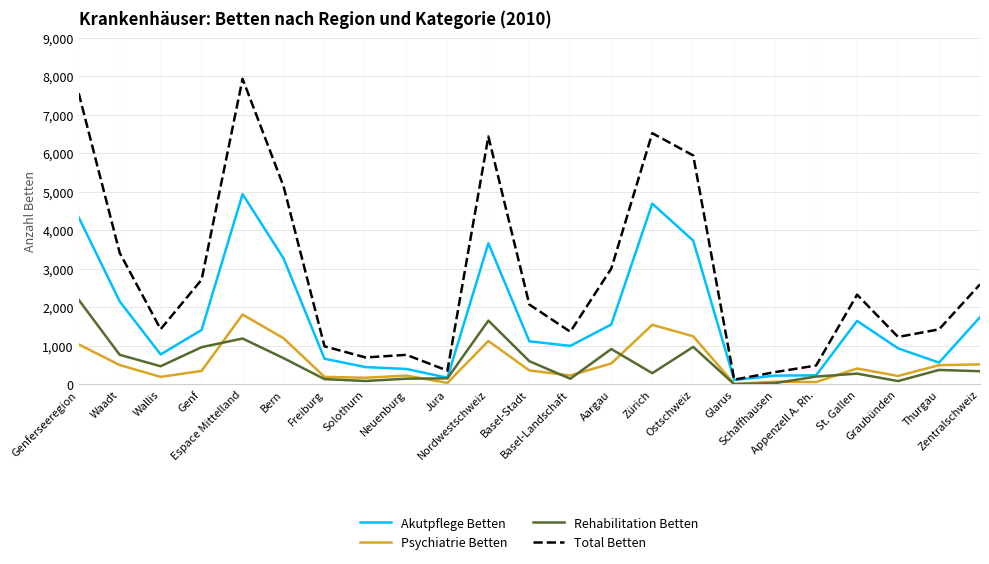

List the series in order of their peak value, lowest first.

Psychiatrie Betten, Rehabilitation Betten, Akutpflege Betten, Total Betten